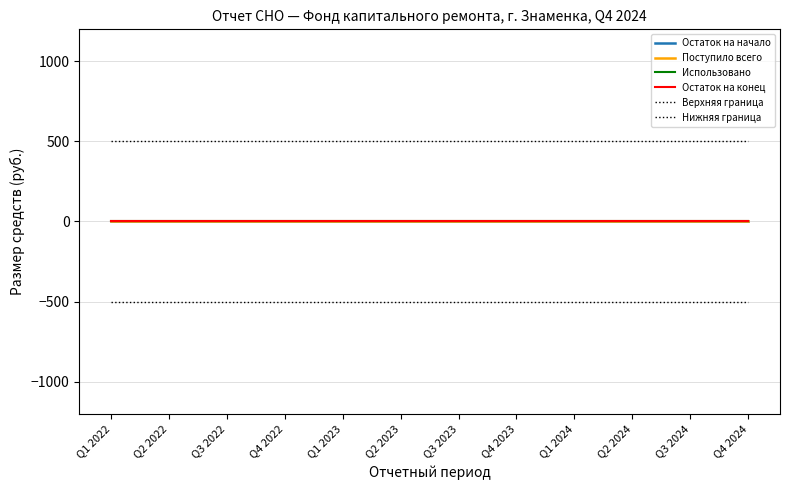

At how many categories does at least one series exceed 193?

12